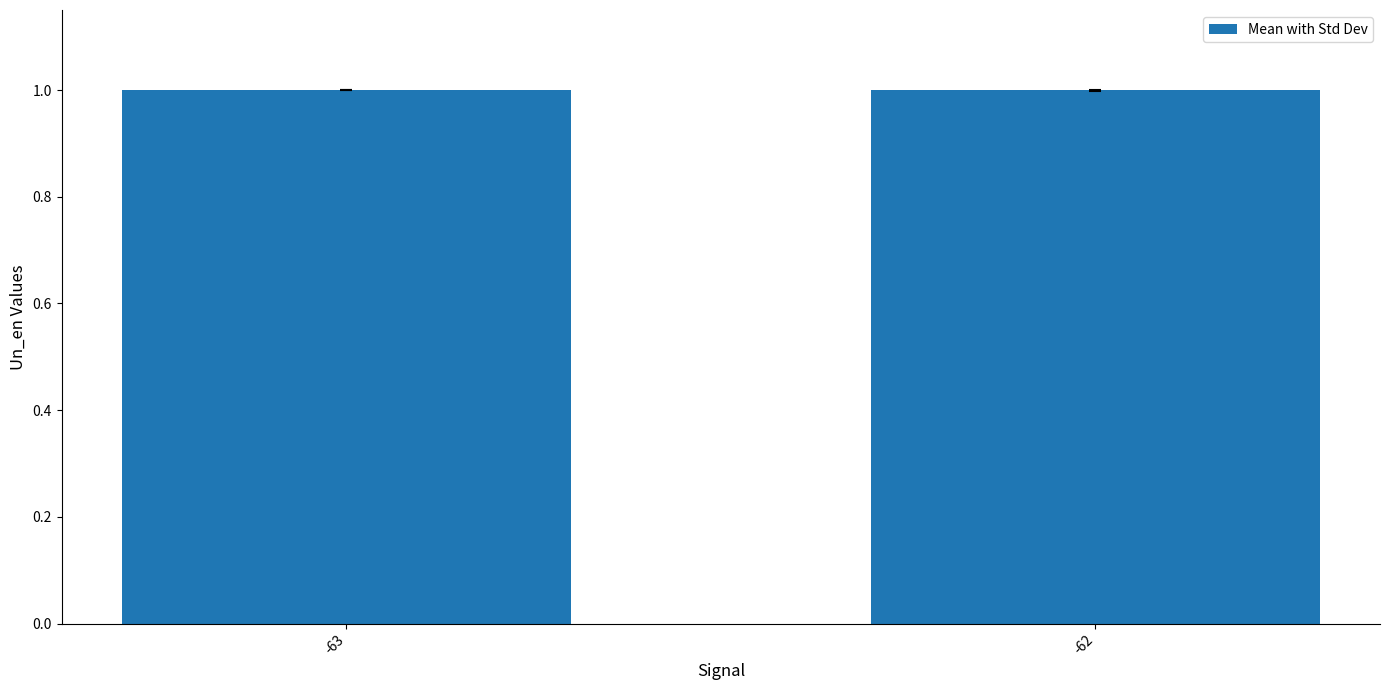

What is the value of the 2nd bar from the left?

1.0